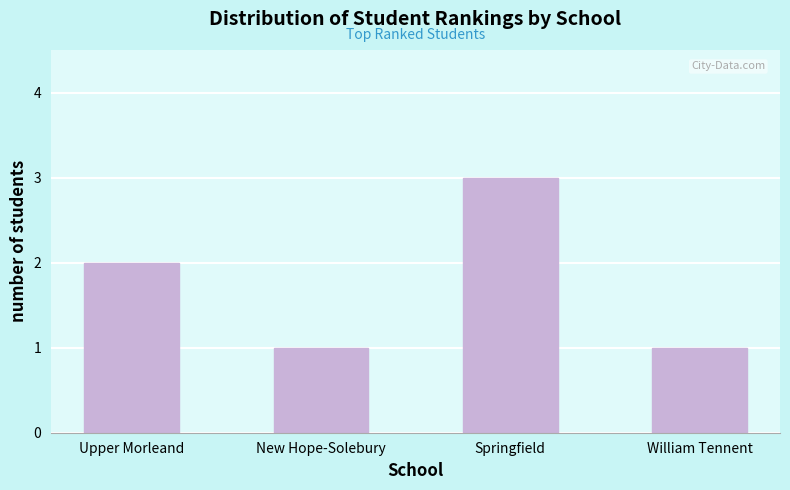

Reading right to left, extract all data points from this chart.

William Tennent=1	Springfield=3	New Hope-Solebury=1	Upper Morleand=2